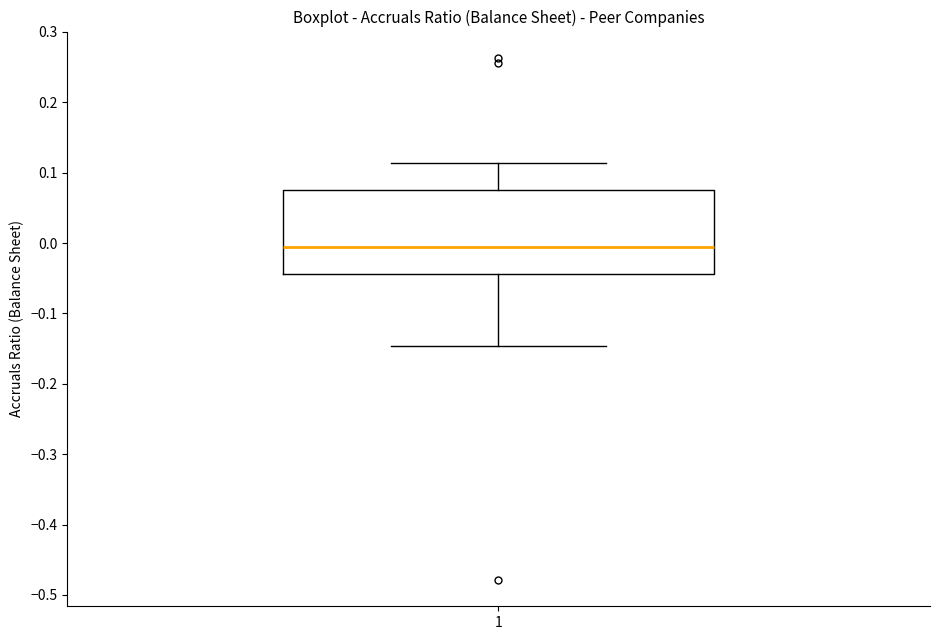

Transcribe this box plot: give where the median line is, the range the box spans, and where the two whiskers end, as read against the y-axis. The values are not printed on the chart, so give them approximately, as read against the axis.

median -0.01, box -0.04 to 0.08, whiskers -0.15 to 0.11